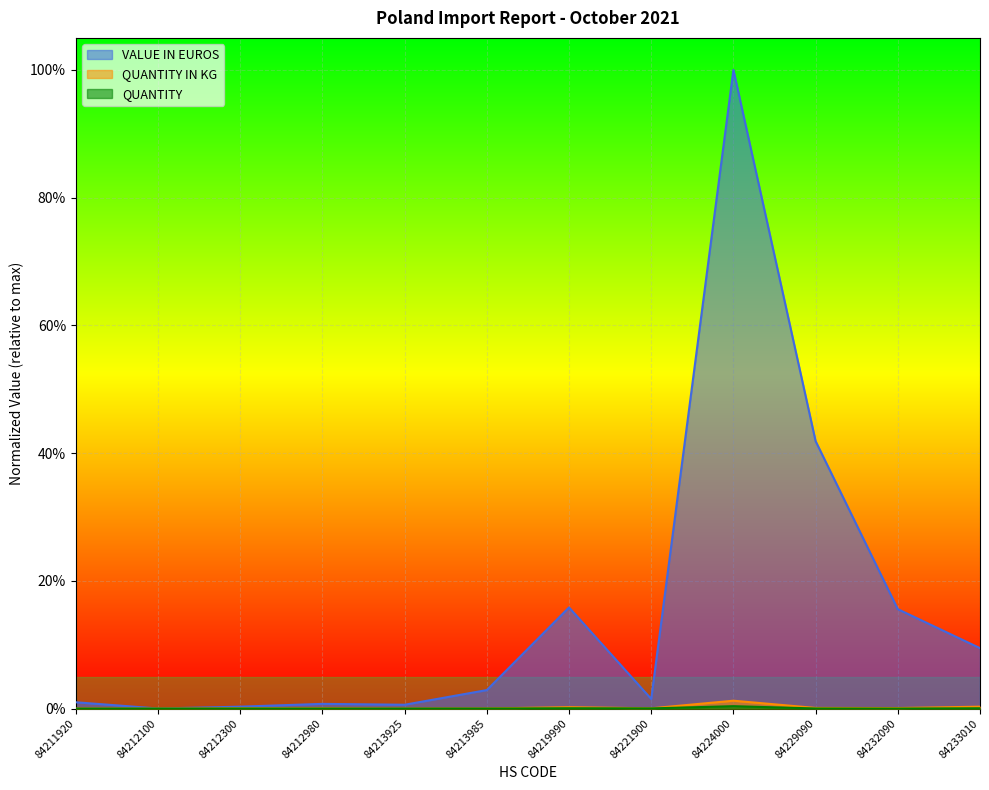

What is the difference between the VALUE IN EUROS values at 84212980 and 84229090?

0.4